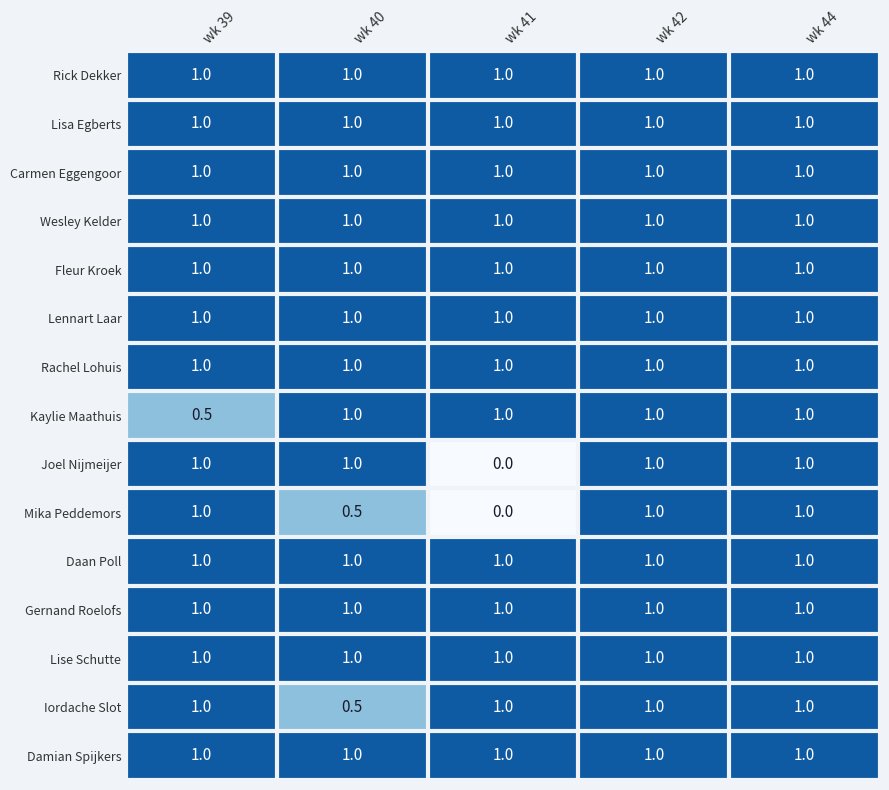

How many Mika Peddemors values are between 0 and 1?

5